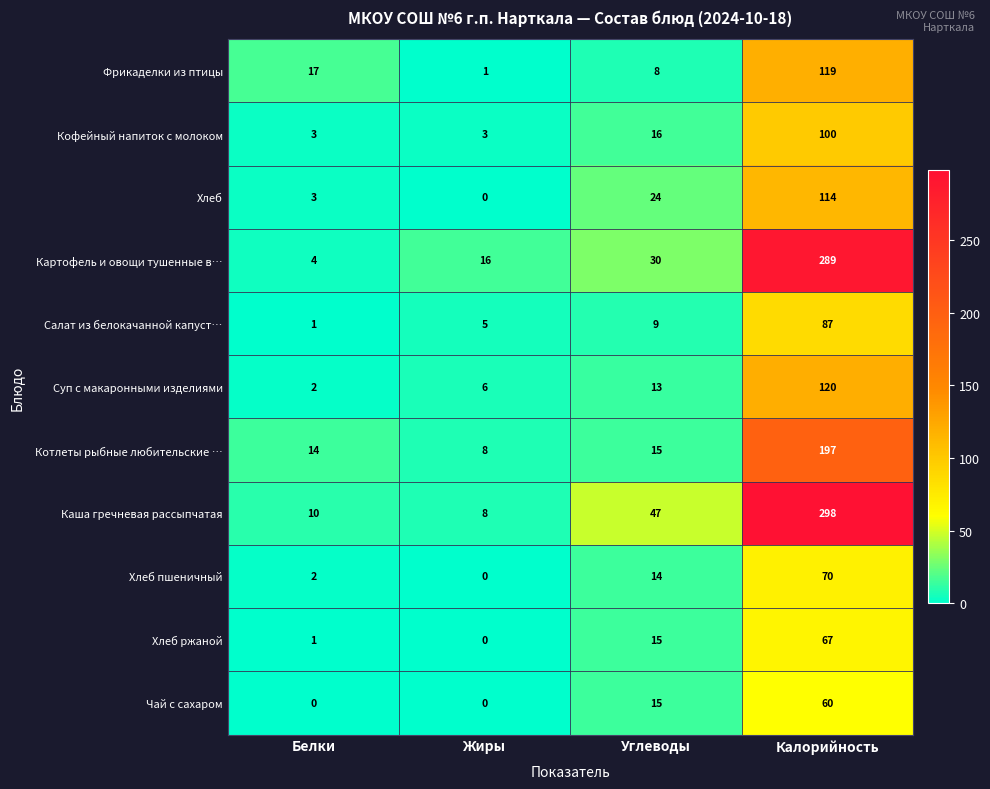

What is the spread (max minus min) of values at Жиры?

16